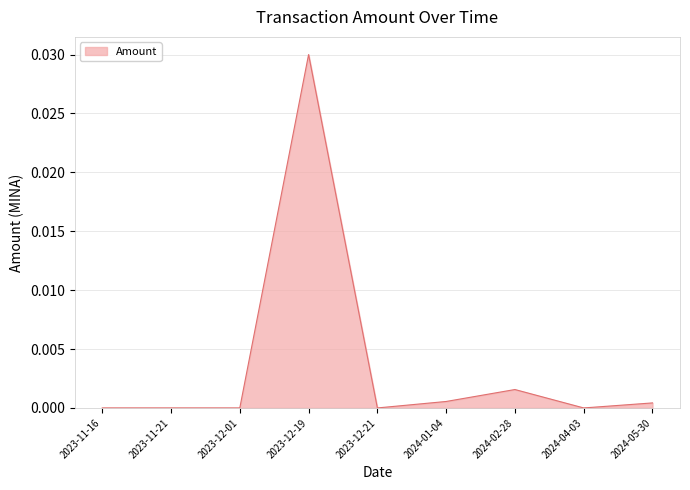

True or false: the data shows 0.0 at 2024-01-04.

True